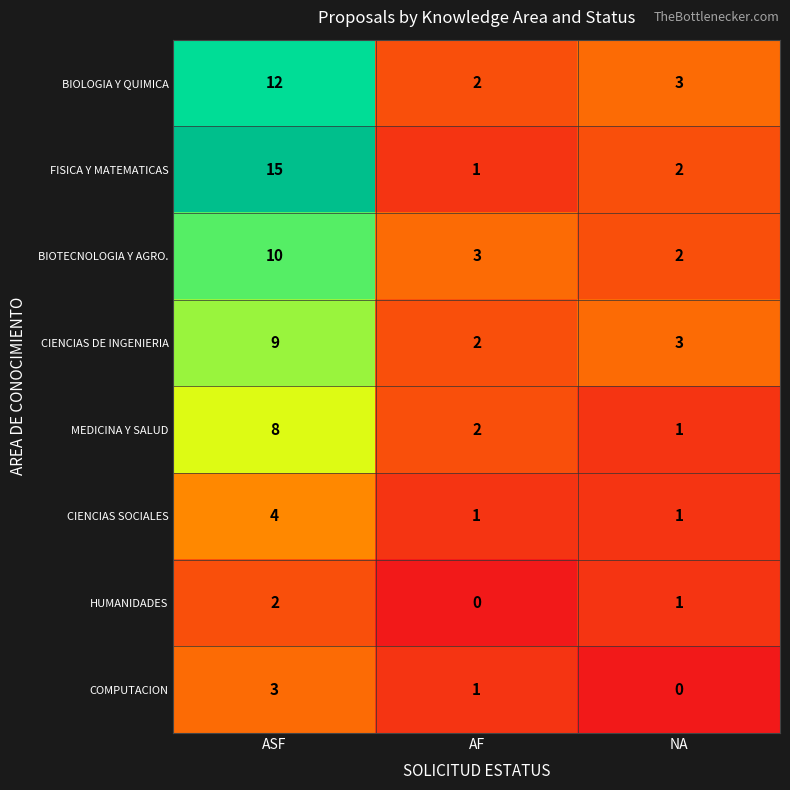

What is the spread (max minus min) of values at NA?

3